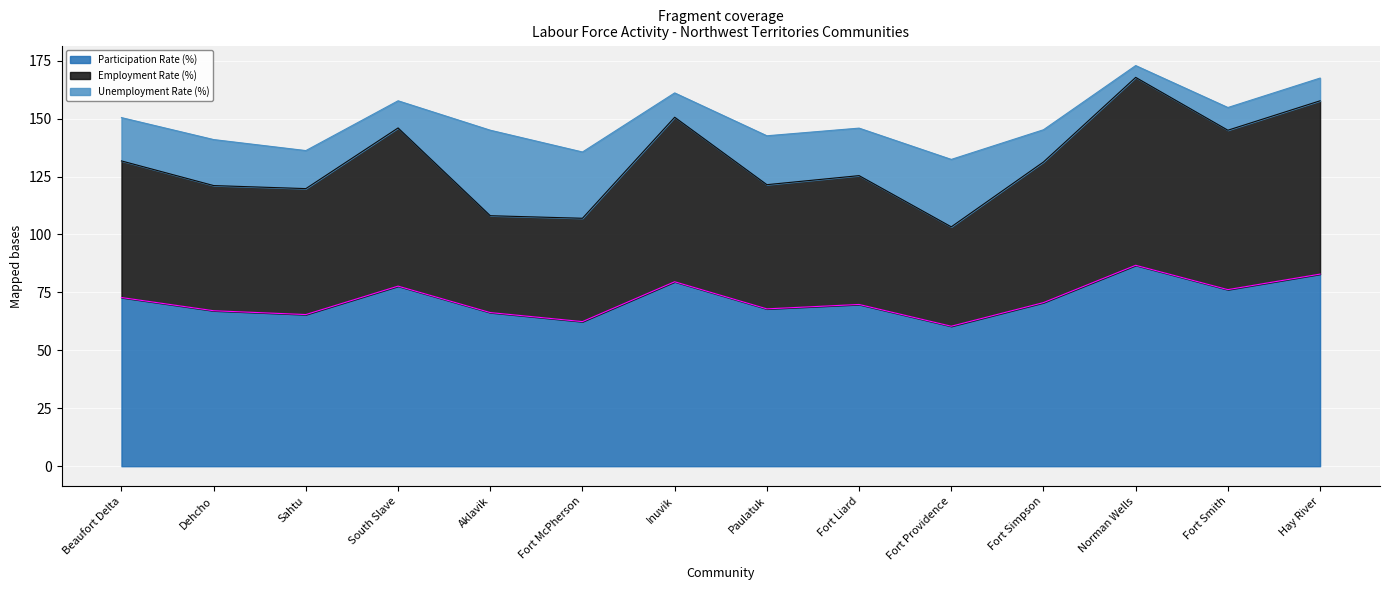

At which label is Employment Rate (%) closest to 135?

Beaufort Delta